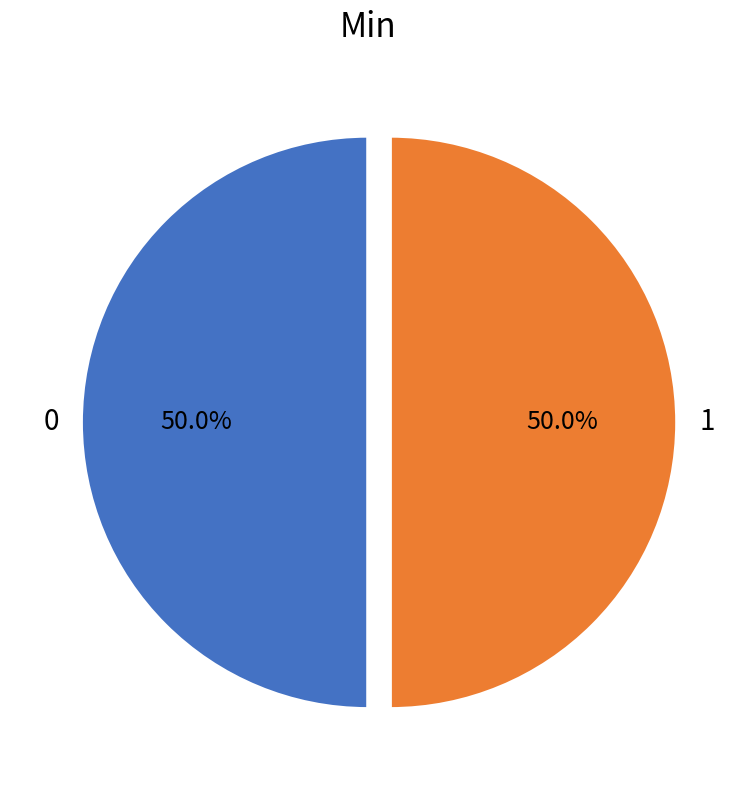

Approximately how many times larger is the value at 0 compared to 1?

1.0